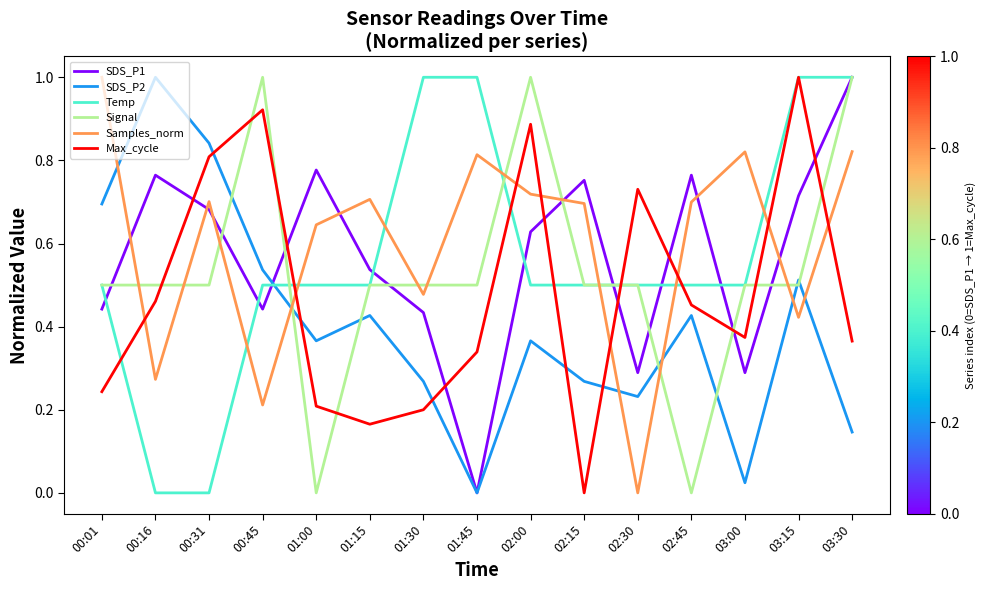

What is the maximum value shown in the chart?

1.0